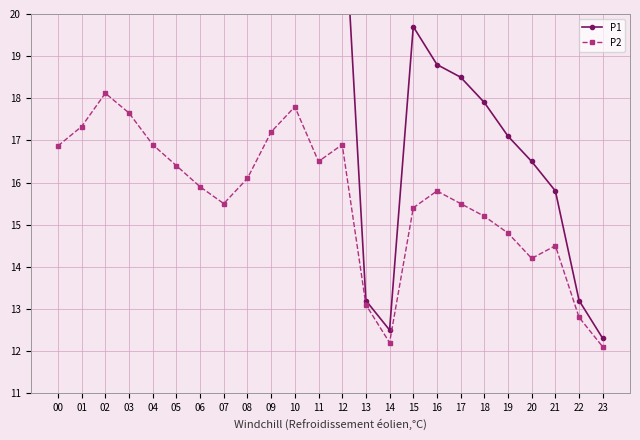

How many values in the P2 series exceed 15?

17